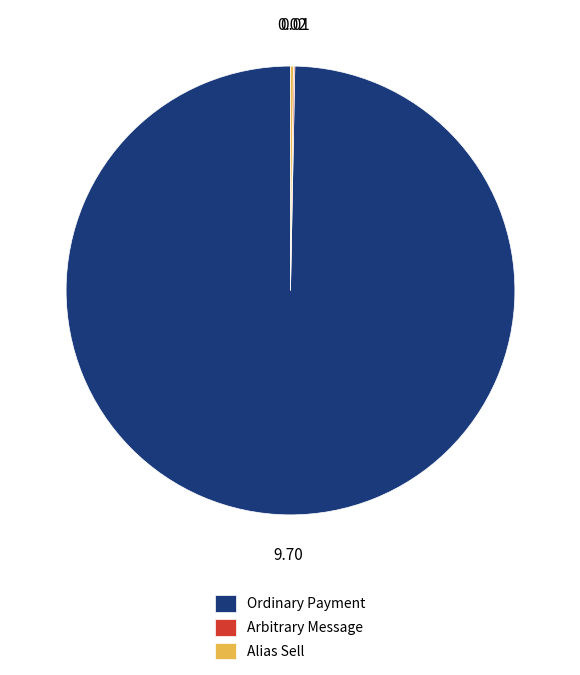

Is it true that Ordinary Payment is 100% of the pie?

True